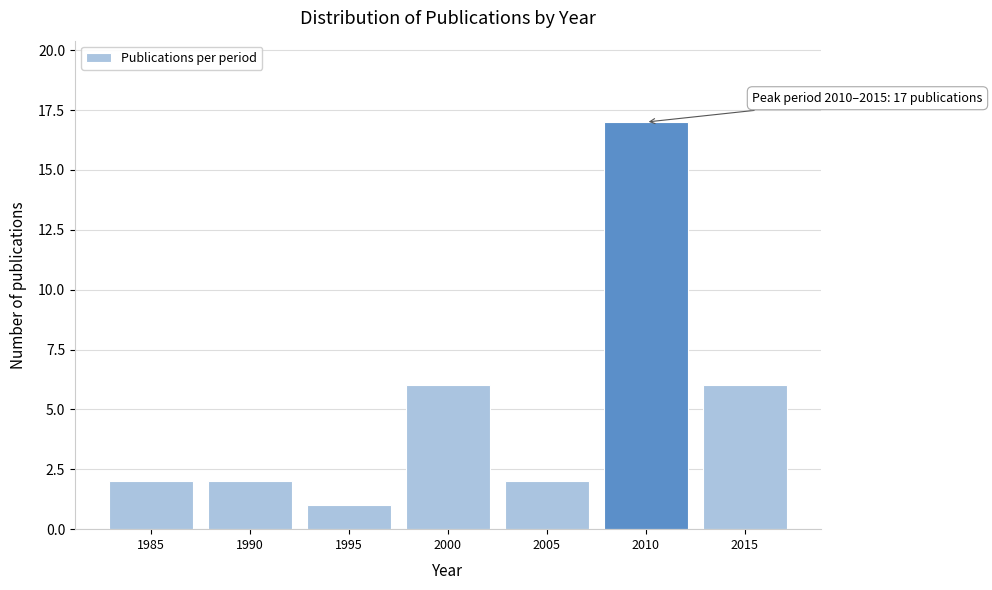

Reading left to right, list all the values displayed in this chart.

1985=2	1990=2	1995=1	2000=6	2005=2	2010=17	2015=6